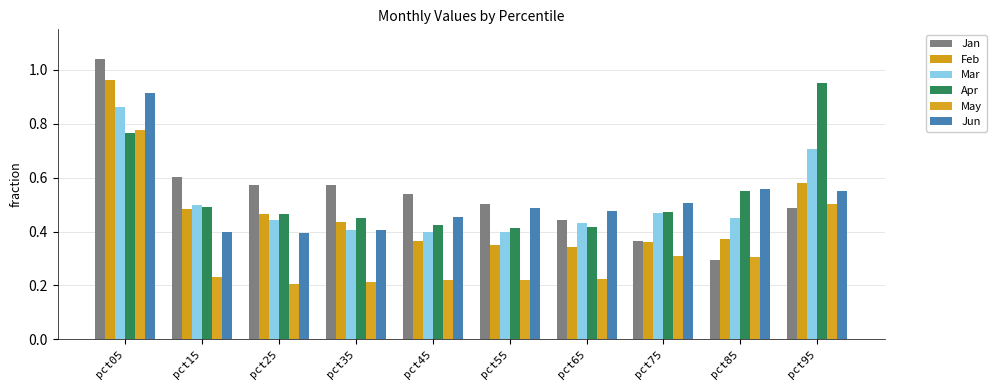

Are the bars grouped side by side (vs. stacked)?

Yes